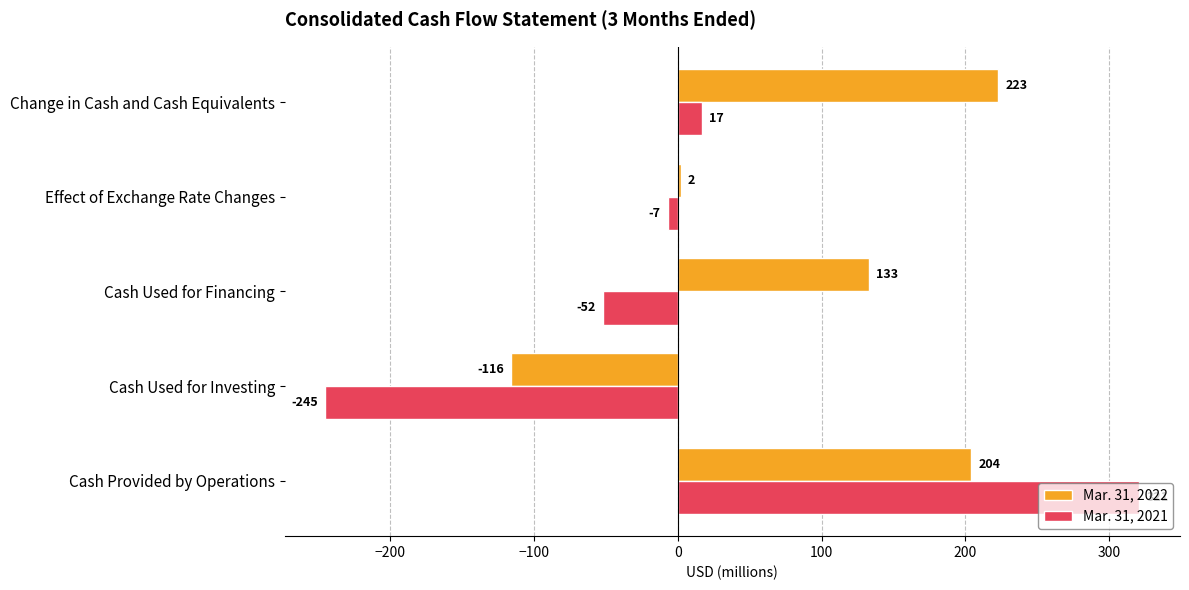

Is it true that Mar. 31, 2021 equals -7 at Effect of Exchange Rate Changes?

True